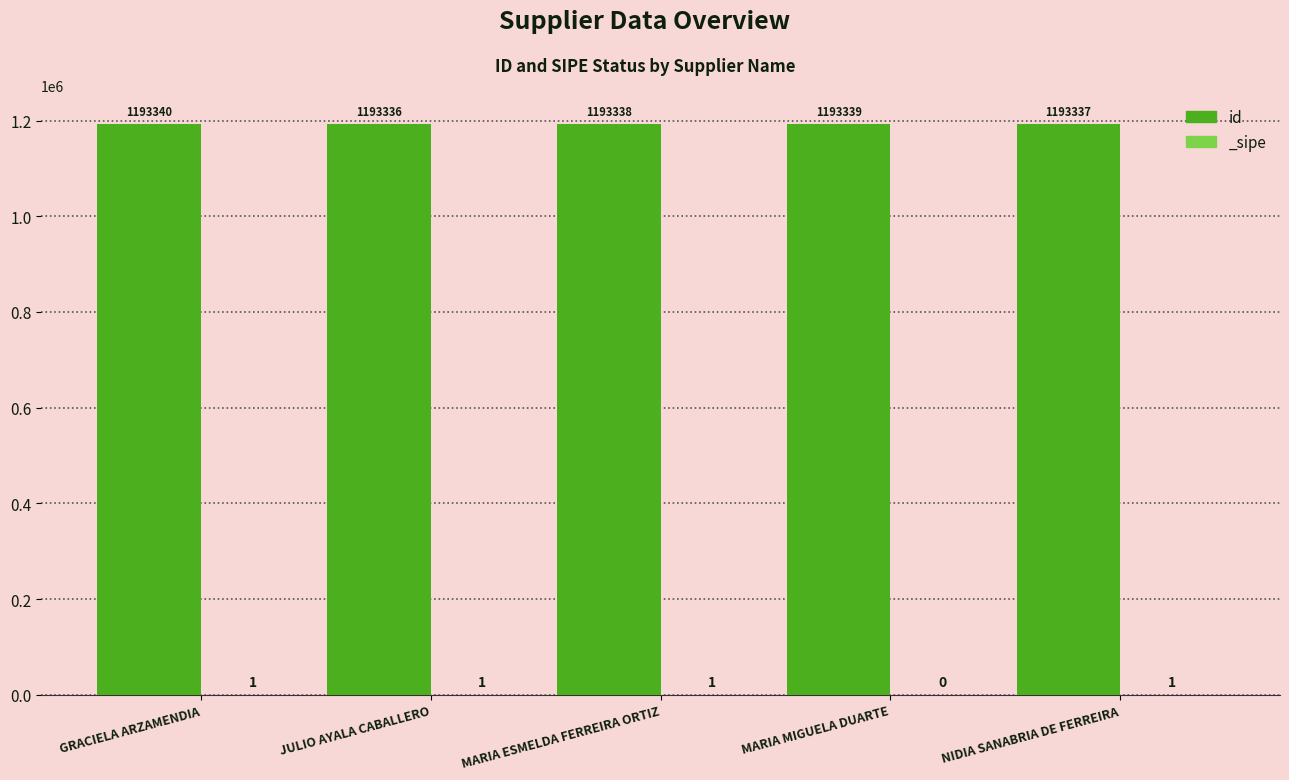

What is the label of the 4th bar from the left?

MARIA MIGUELA DUARTE